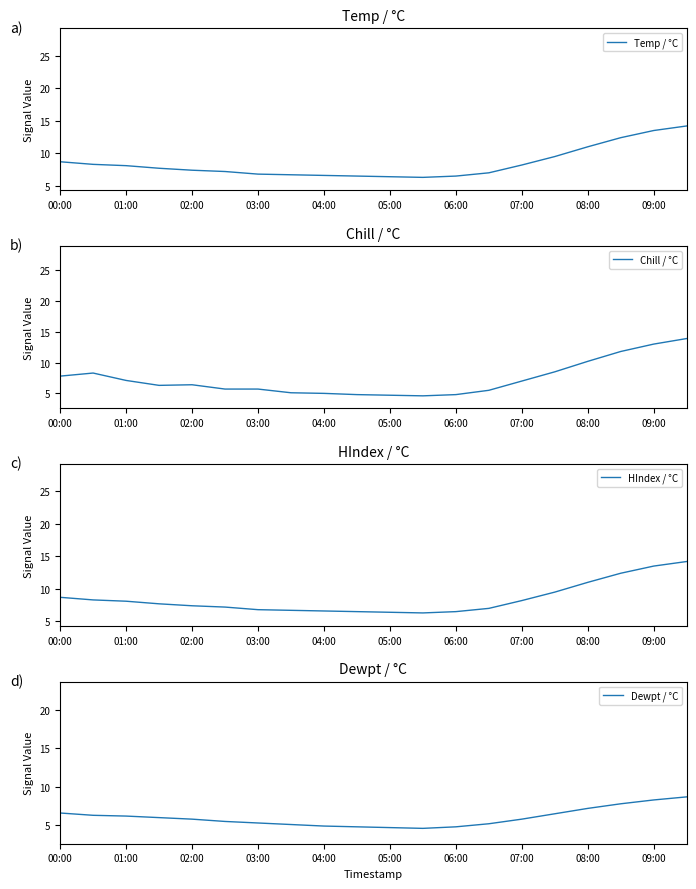

What is the maximum value for Temp / °C?

14.2